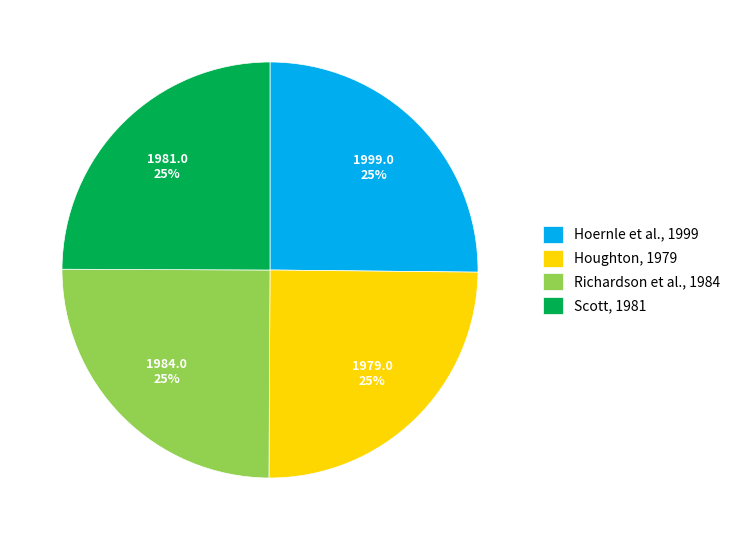

What is the ratio of the value at Hoernle et al., 1999 to the value at Scott, 1981?

1.0